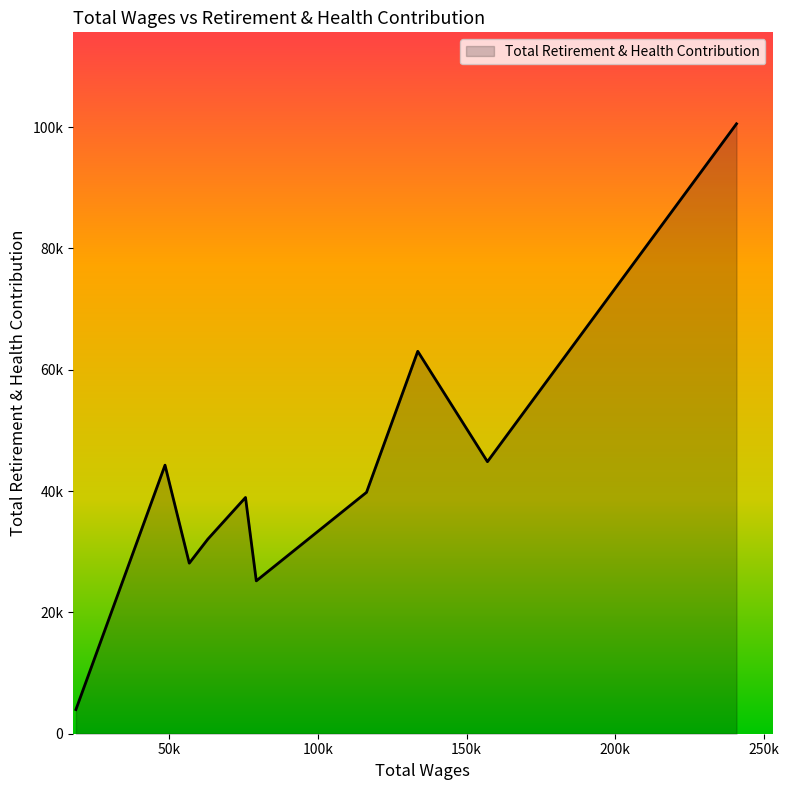

At which category does the chart reach its peak across all series?

240886.0